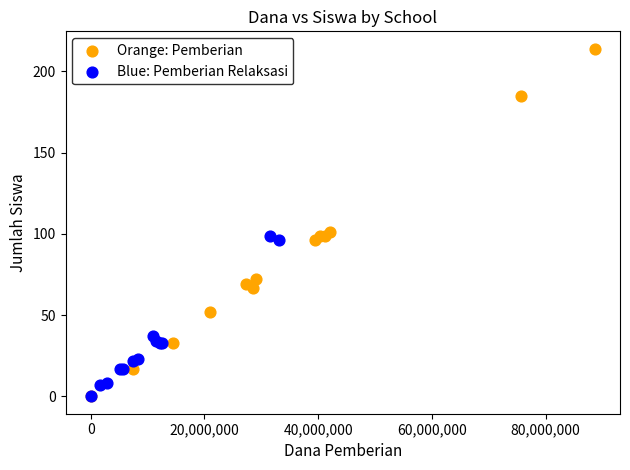

Which series reaches the maximum Y coordinate?

Orange: Pemberian